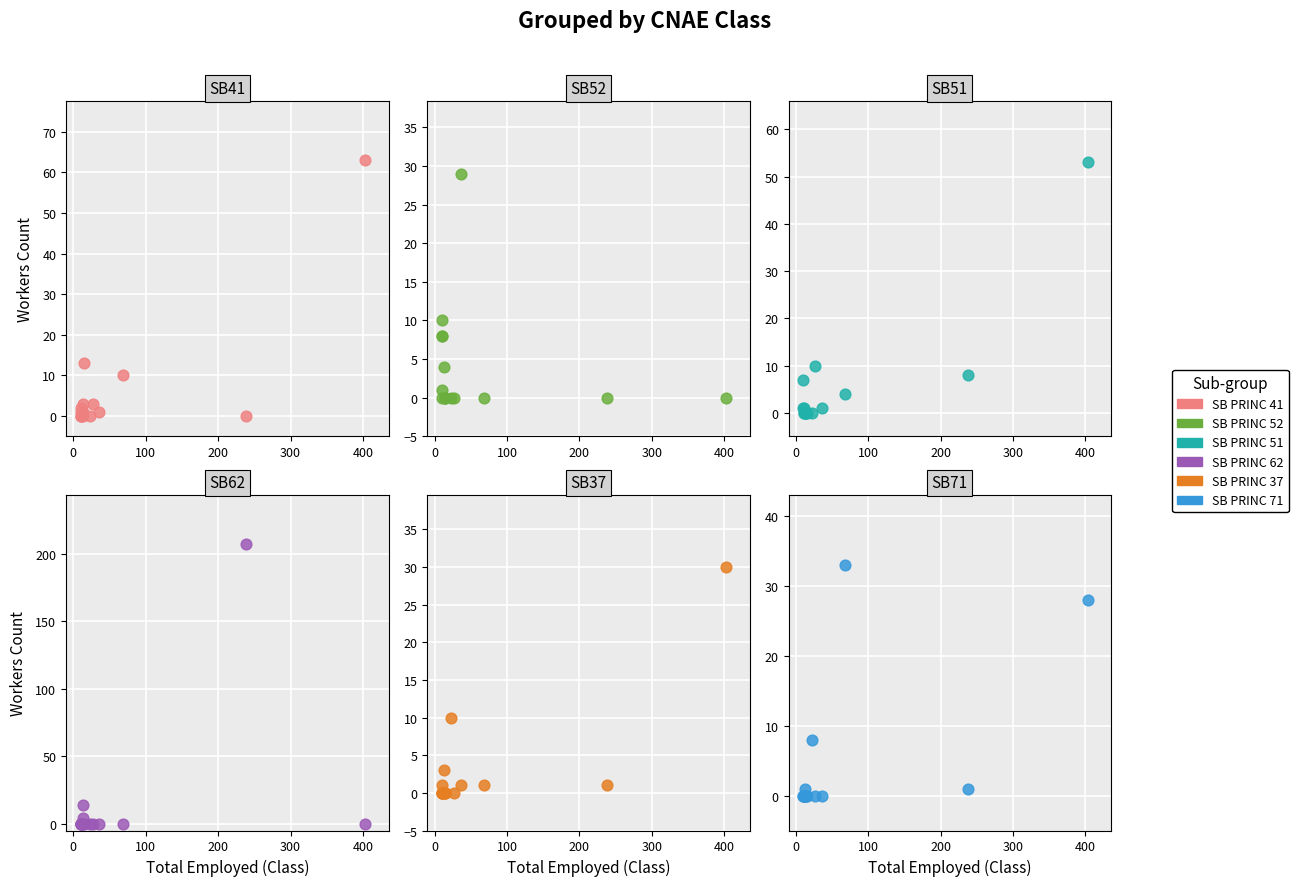

Which series has the widest spread of Y values?

SB PRINC 62 - Trabalhadores exploração